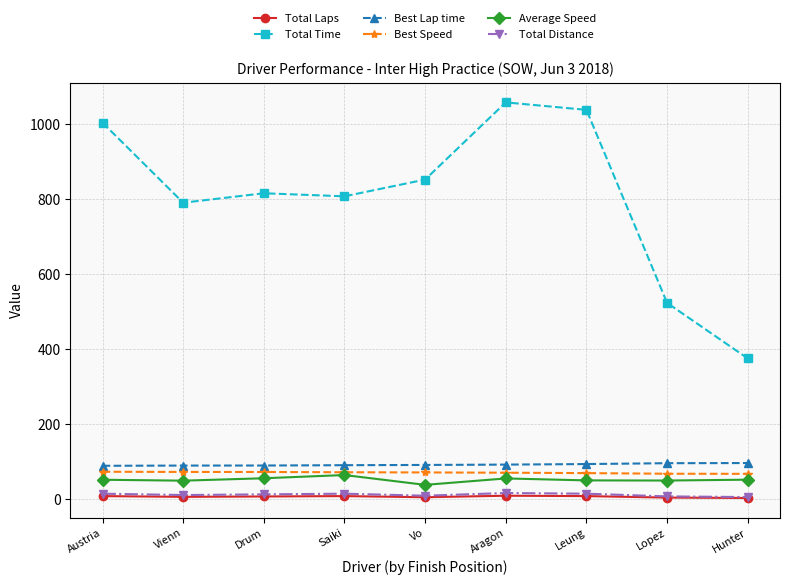

How many data points in Total Distance are above 12?

5